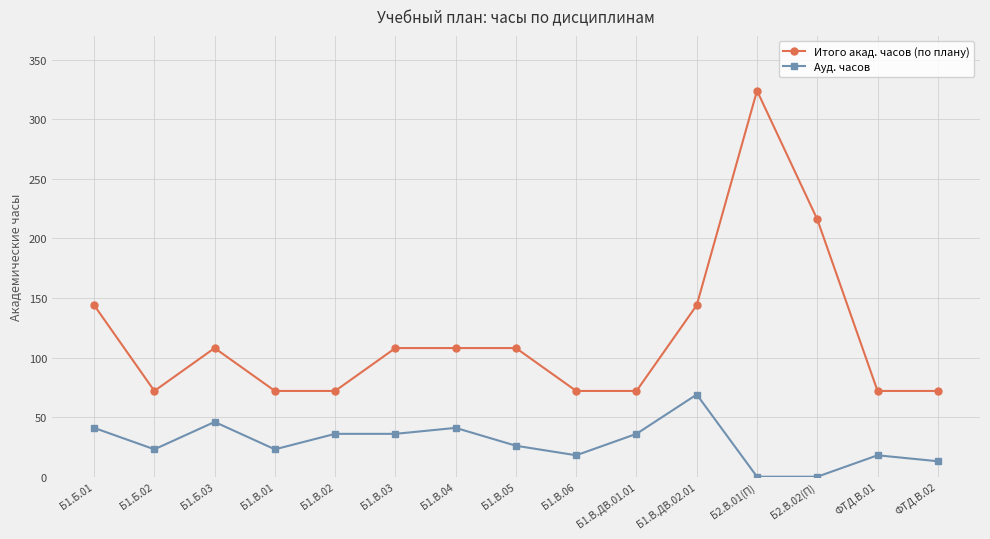

True or false: Ауд. часов has more than 1 interior local peaks.

True